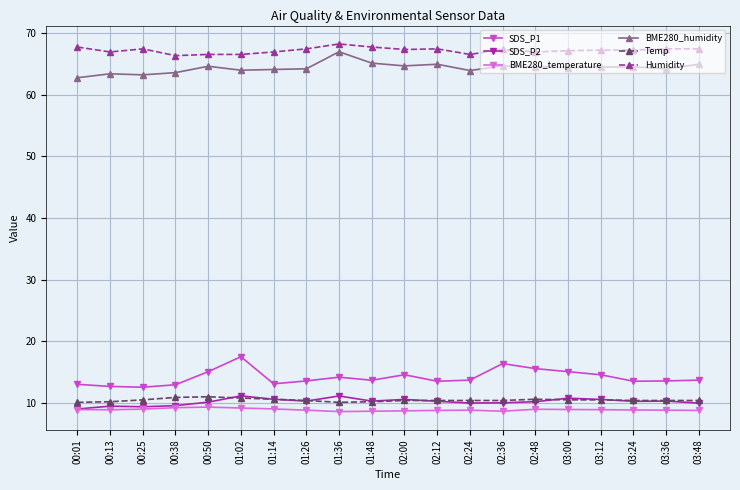

Does the chart have visible grid lines?

Yes